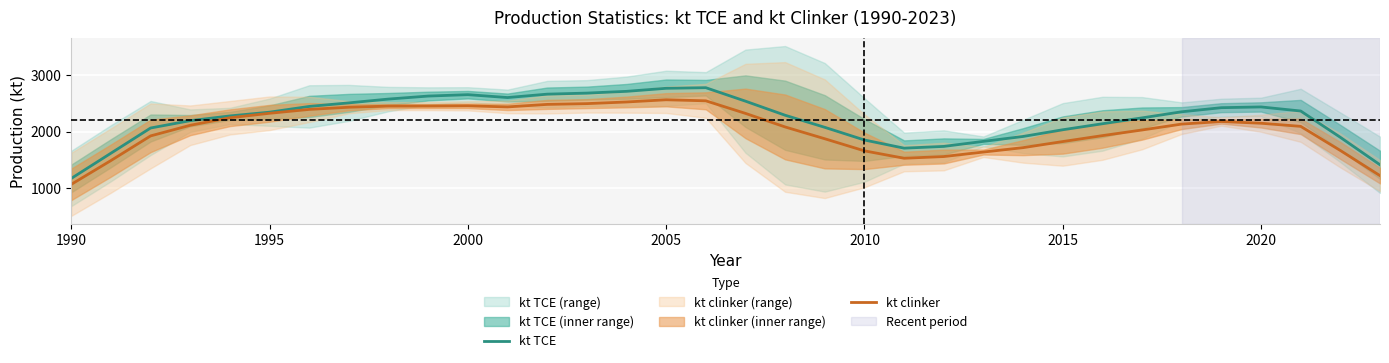

Is it true that kt clinker equals 930.6 at 2020?

False